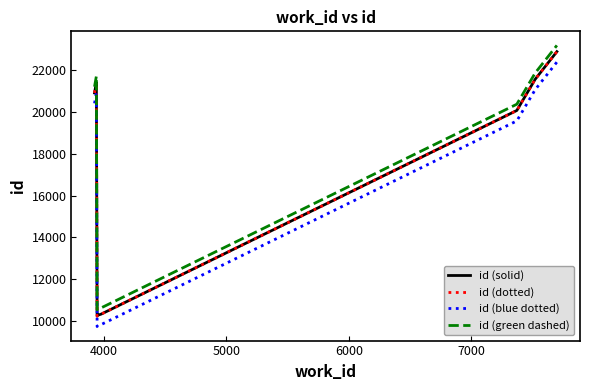

What is the smallest value displayed?

9724